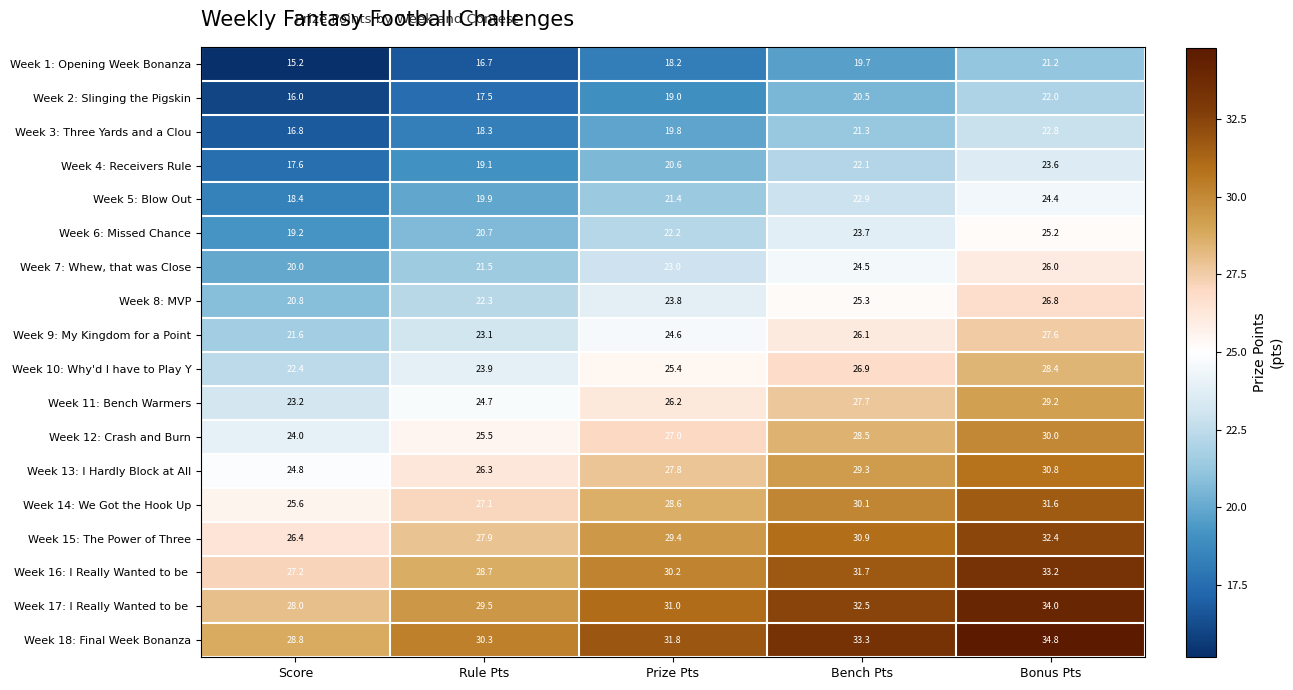

What is the total value across all series at Bench Pts?

477.0